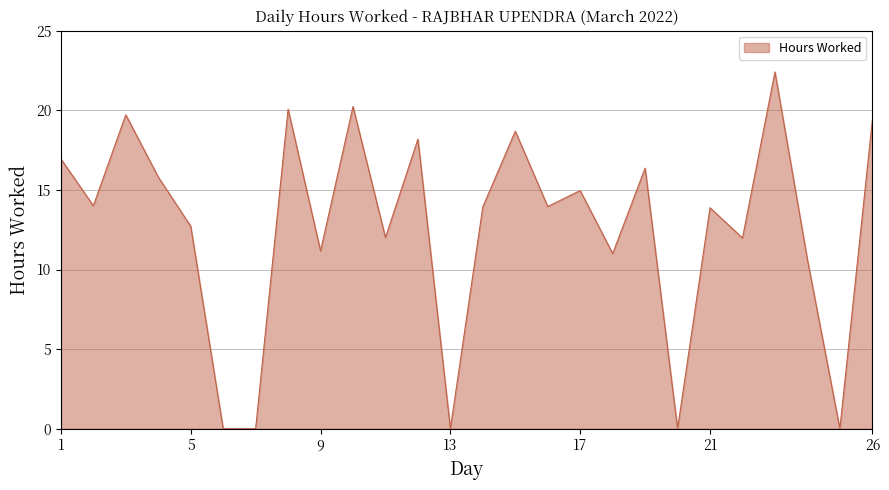

Does the chart have visible grid lines?

Yes